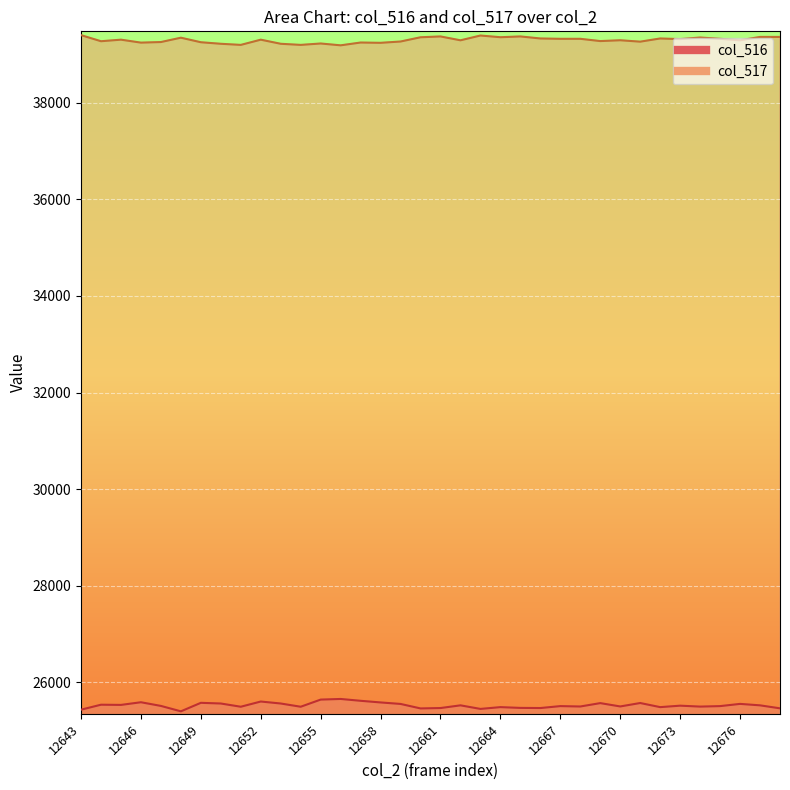

How many interior local peaks does the col_517 series have?

11